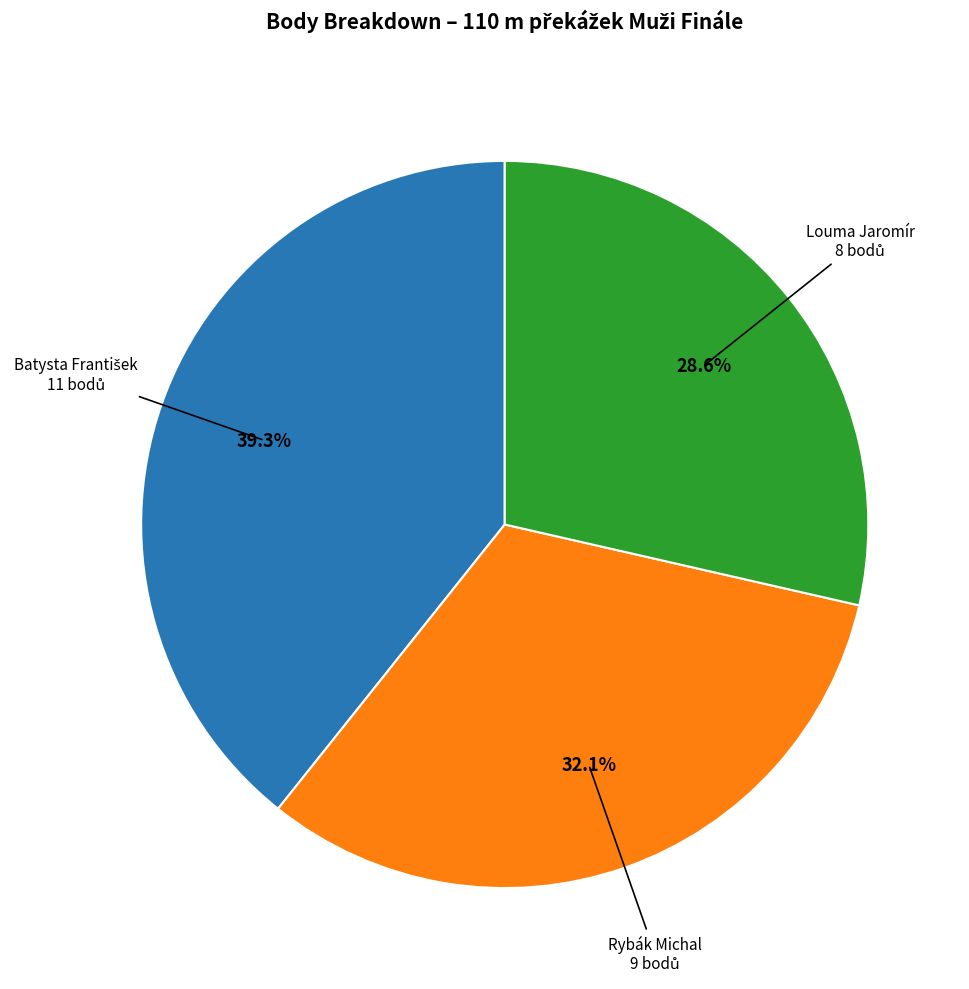

Combined, do Louma Jaromír and Rybák Michal account for over 50%?

Yes